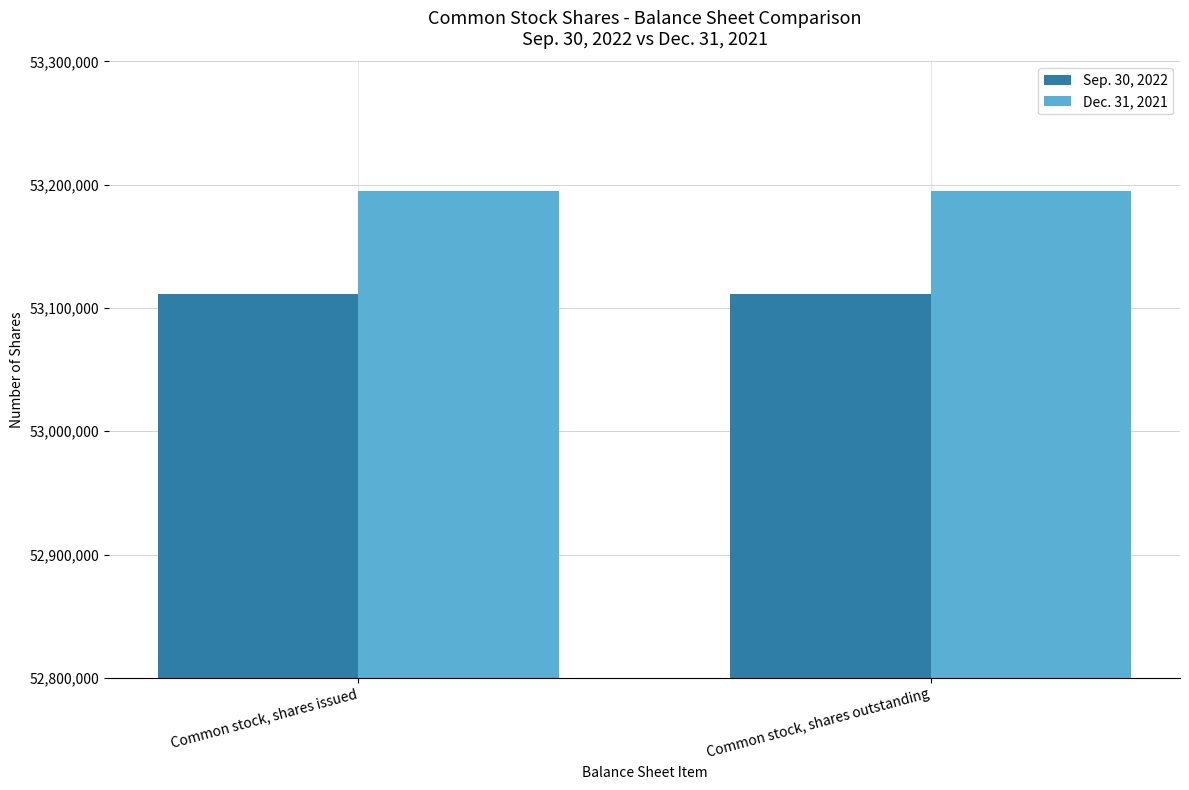

At how many categories does at least one series exceed 53138075?

2